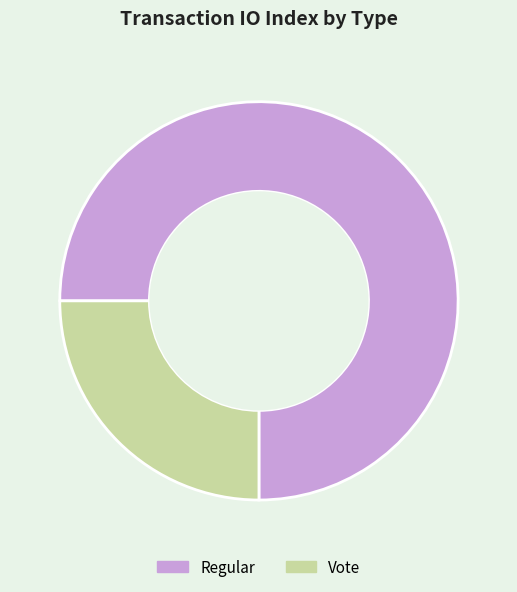

Is there a majority slice in this chart?

Yes